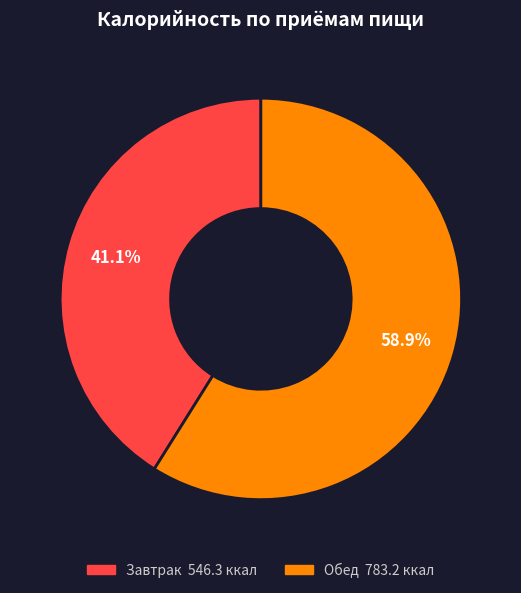

How many segments does this pie chart have?

2